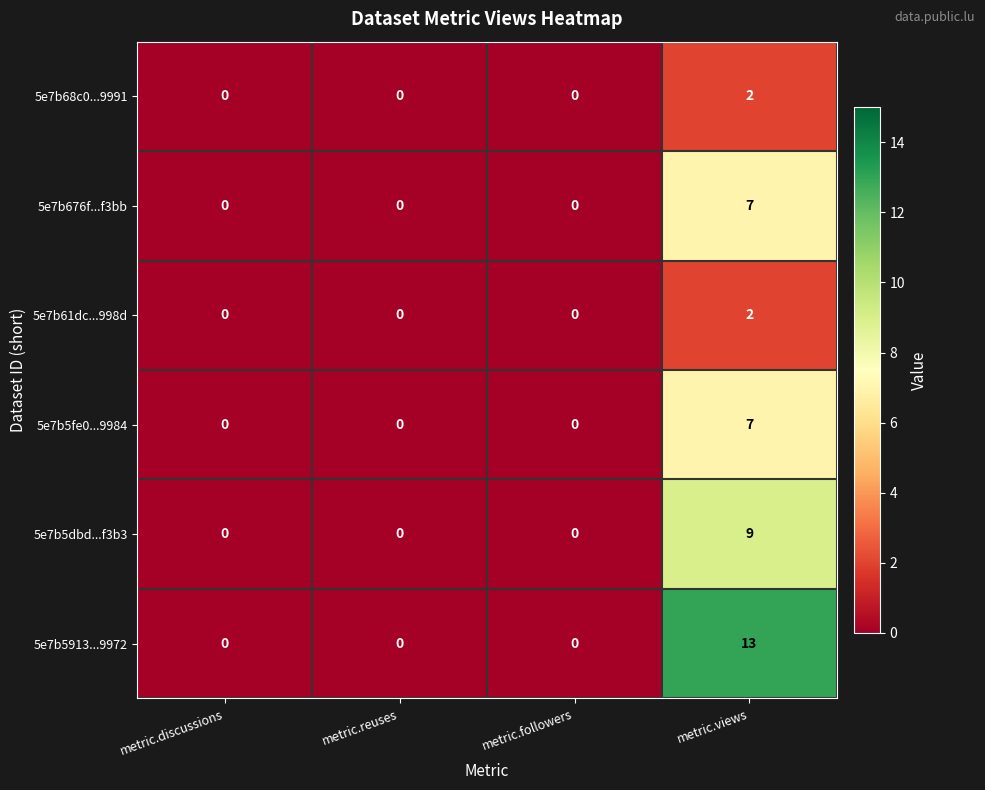

True or false: 5e7b676f...f3bb has a value of -5 at metric.discussions.

False